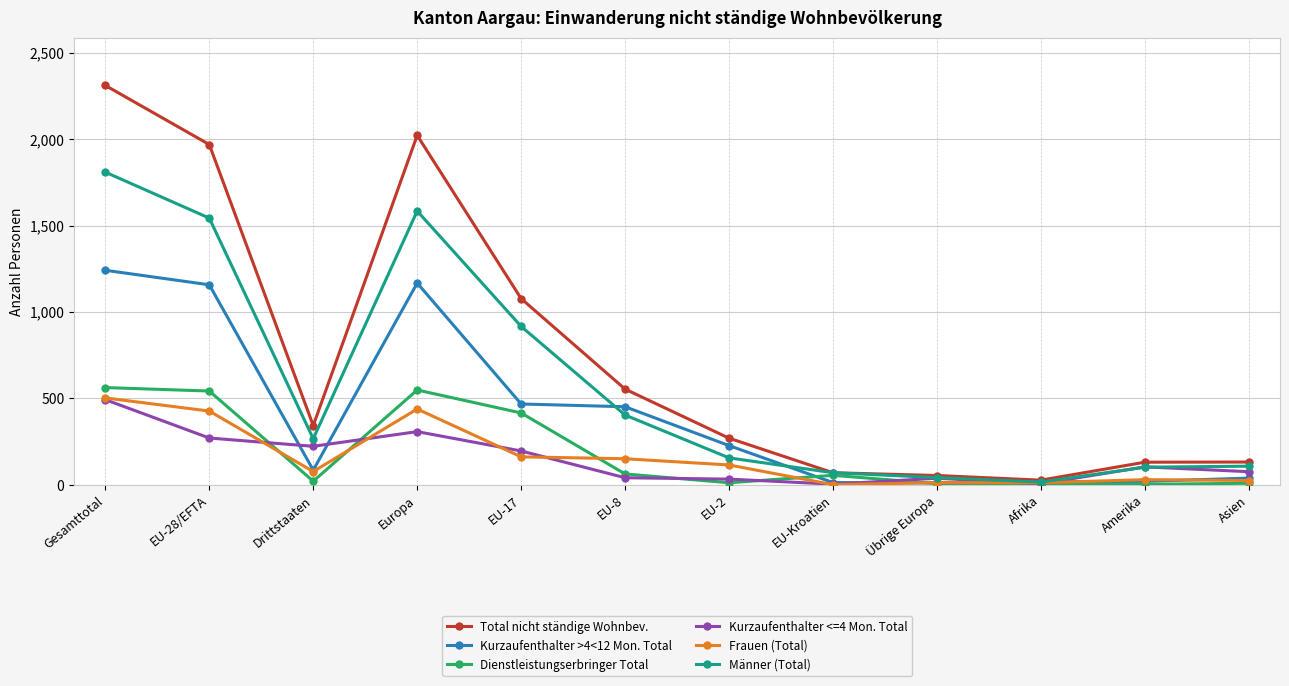

Where is the first local minimum for Total nicht ständige Wohnbev.?

Drittstaaten